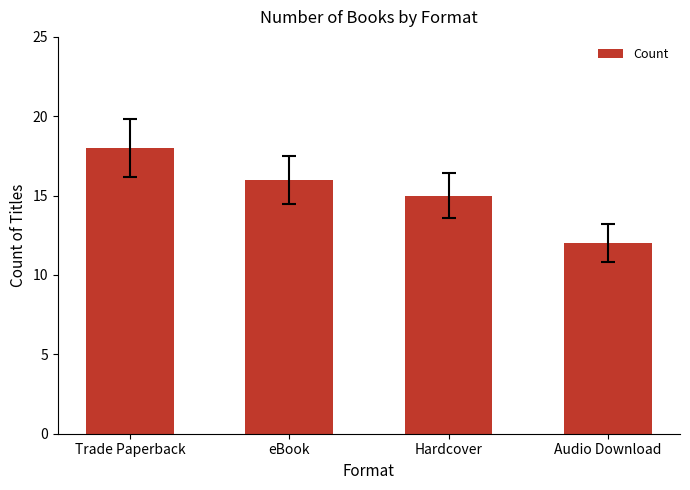

What is the difference between the values at eBook and Hardcover?

1